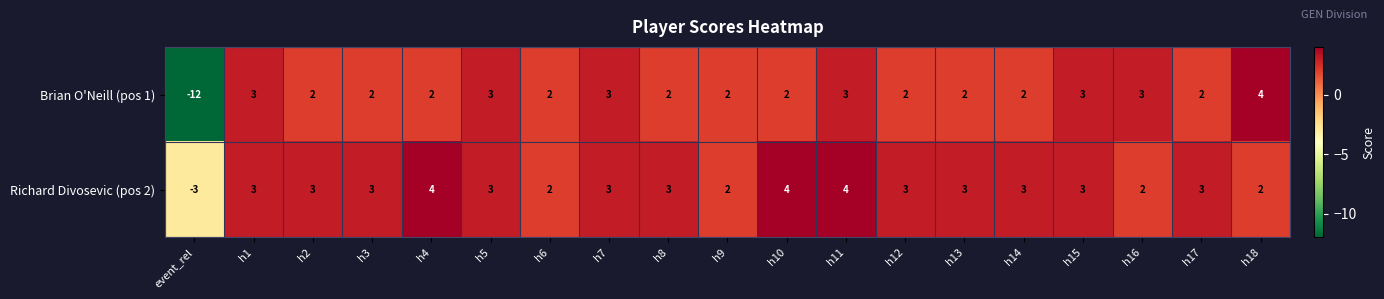

Which category has the lowest value across all series?

event_rel